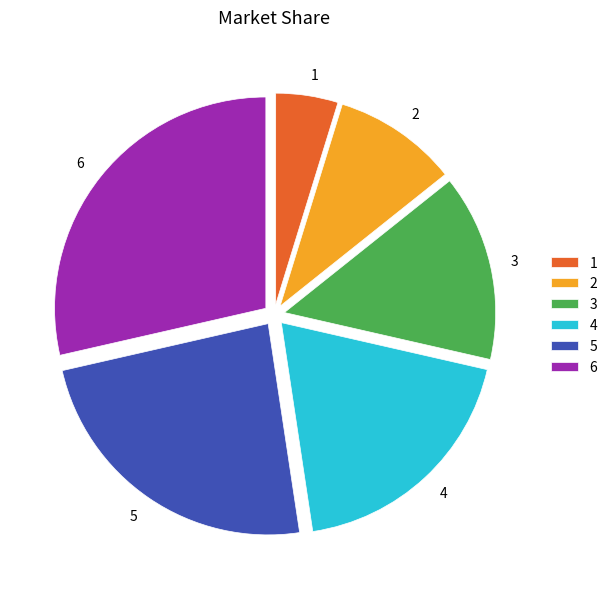

Do 4 and 3 together represent more than half of the pie?

No